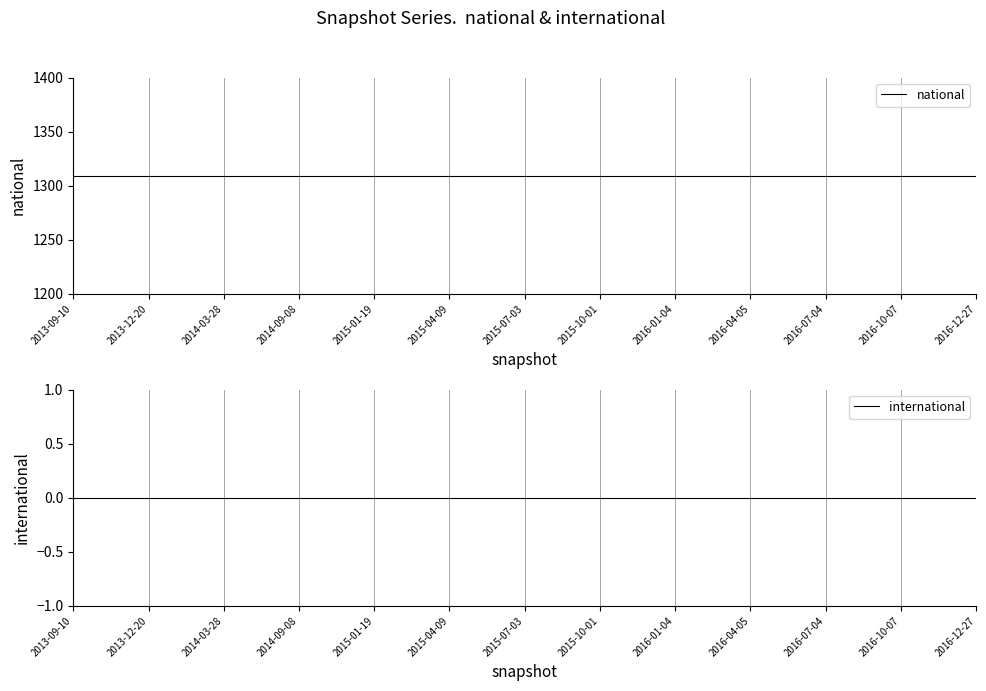

At which category does the chart reach its minimum across all series?

2013-09-10